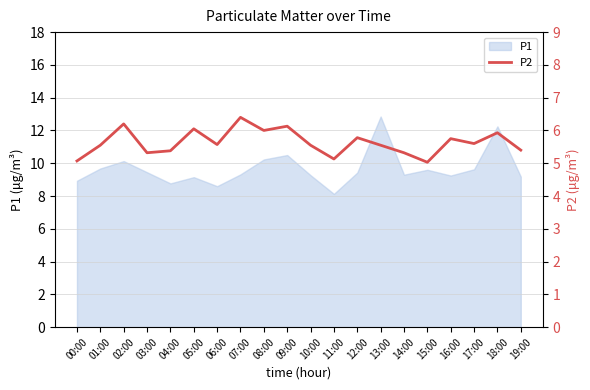

The value at 04:00 is 2.3. True or false?

False